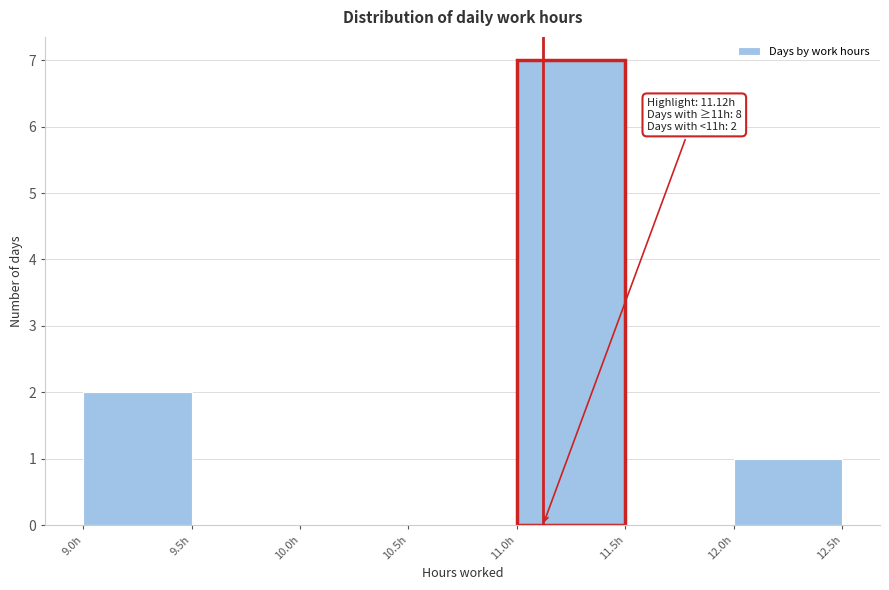

Which range on the x-axis has the tallest bar?

11.0 to 11.5